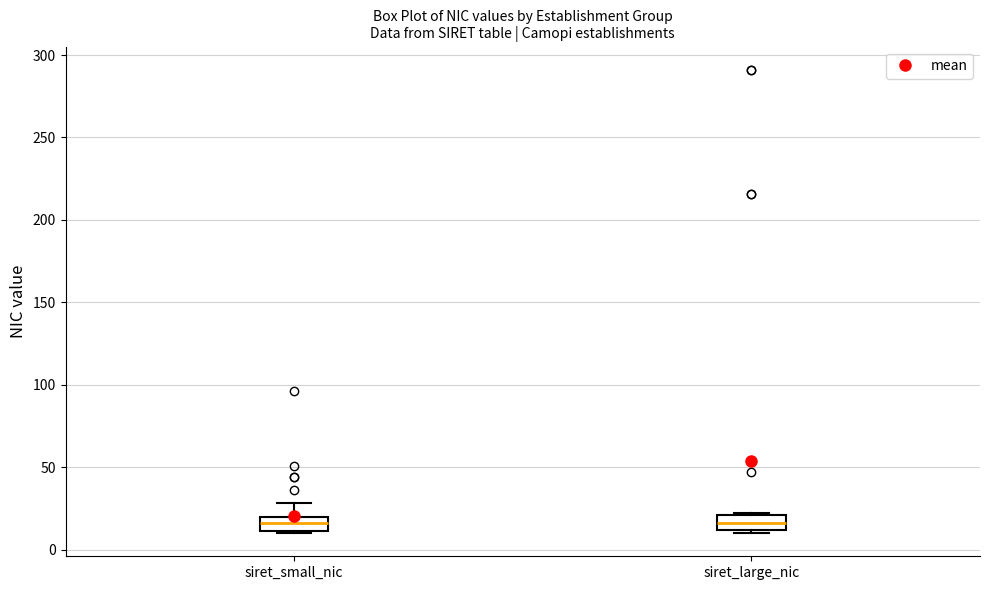

Reading left to right, transcribe this box plot: for each box, give where its median line is, the range the box spans, and where its two whiskers end, as read against the y-axis. The values are not printed on the chart, so give them approximately, as read against the axis.

siret_small_nic: median 15, box 10 to 20, whiskers 10 to 30
siret_large_nic: median 15, box 10 to 20, whiskers 10 (just below the box's lower edge) to 20